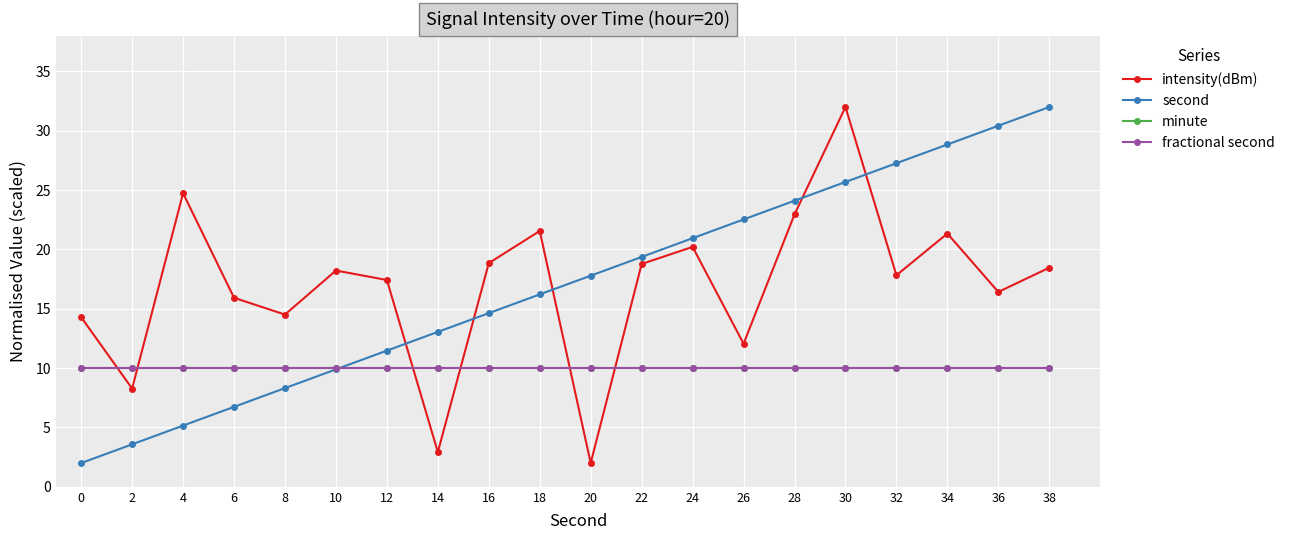

Which series changed the most between 12 and 22?

second